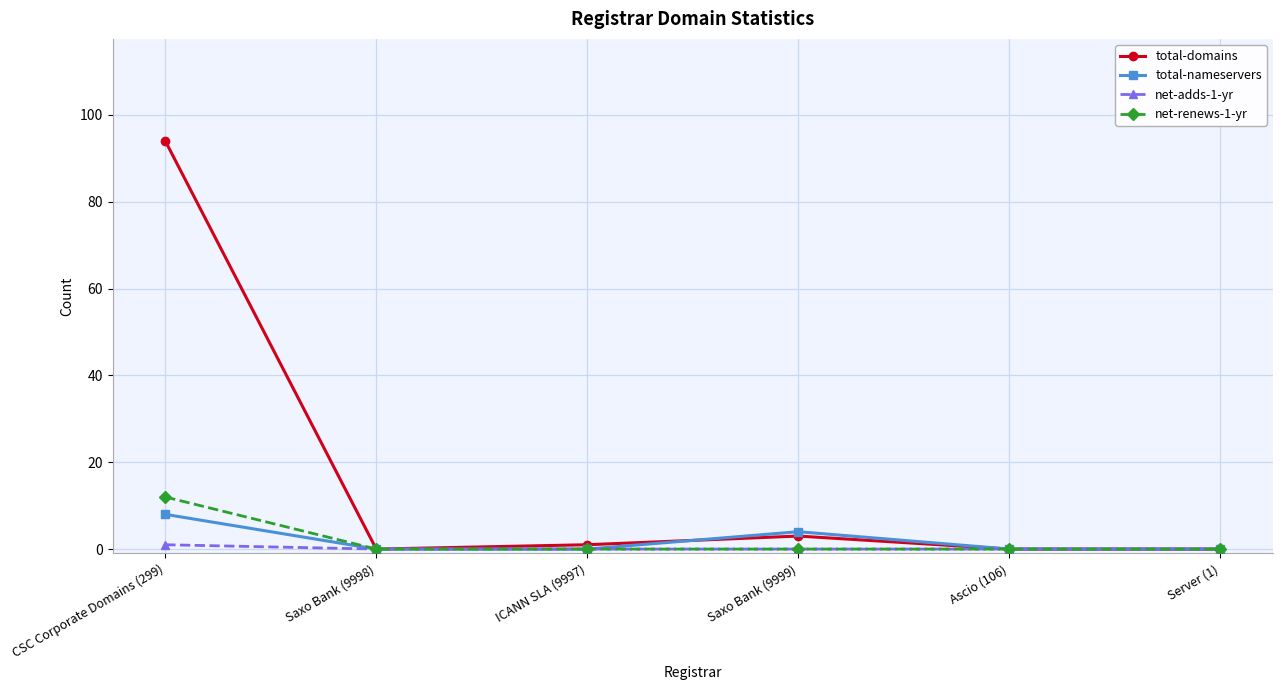

Which series has the largest total across all categories?

total-domains